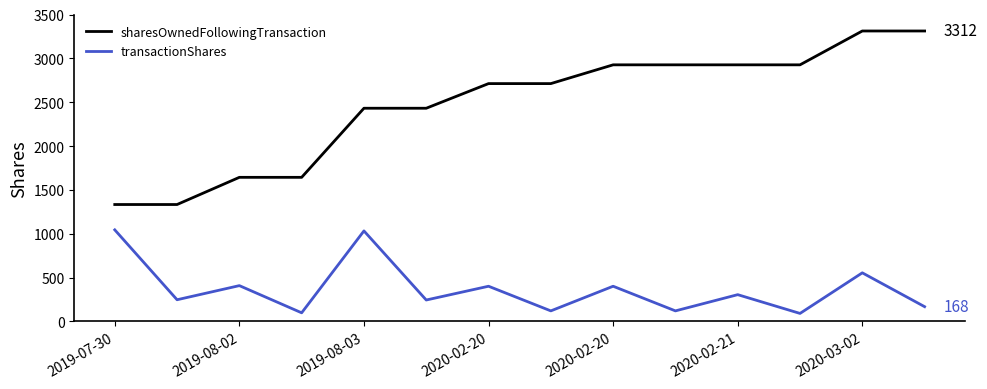

What is the difference between the maximum and minimum values in the sharesOwnedFollowingTransaction series?

1979